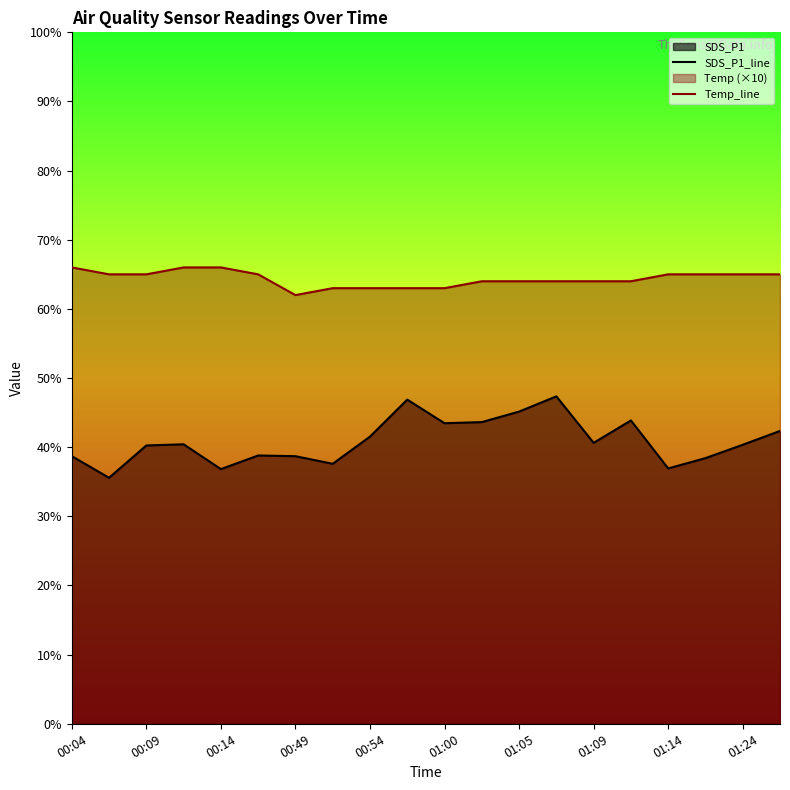

Which series has the largest range (max minus min)?

SDS_P1_line